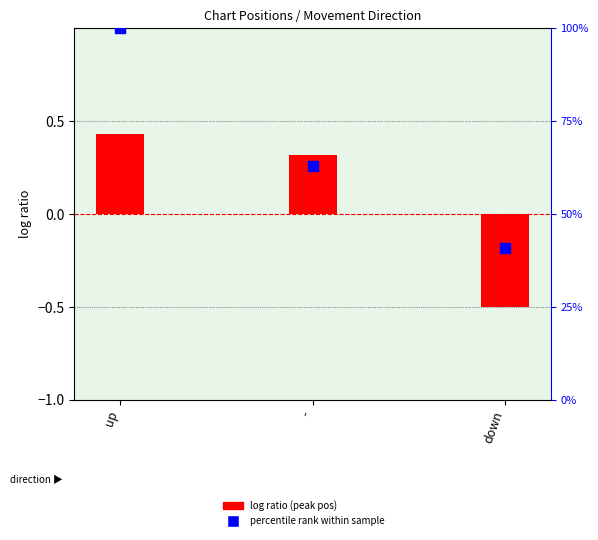

Which series contains the highest Y value?

percentile rank within sample